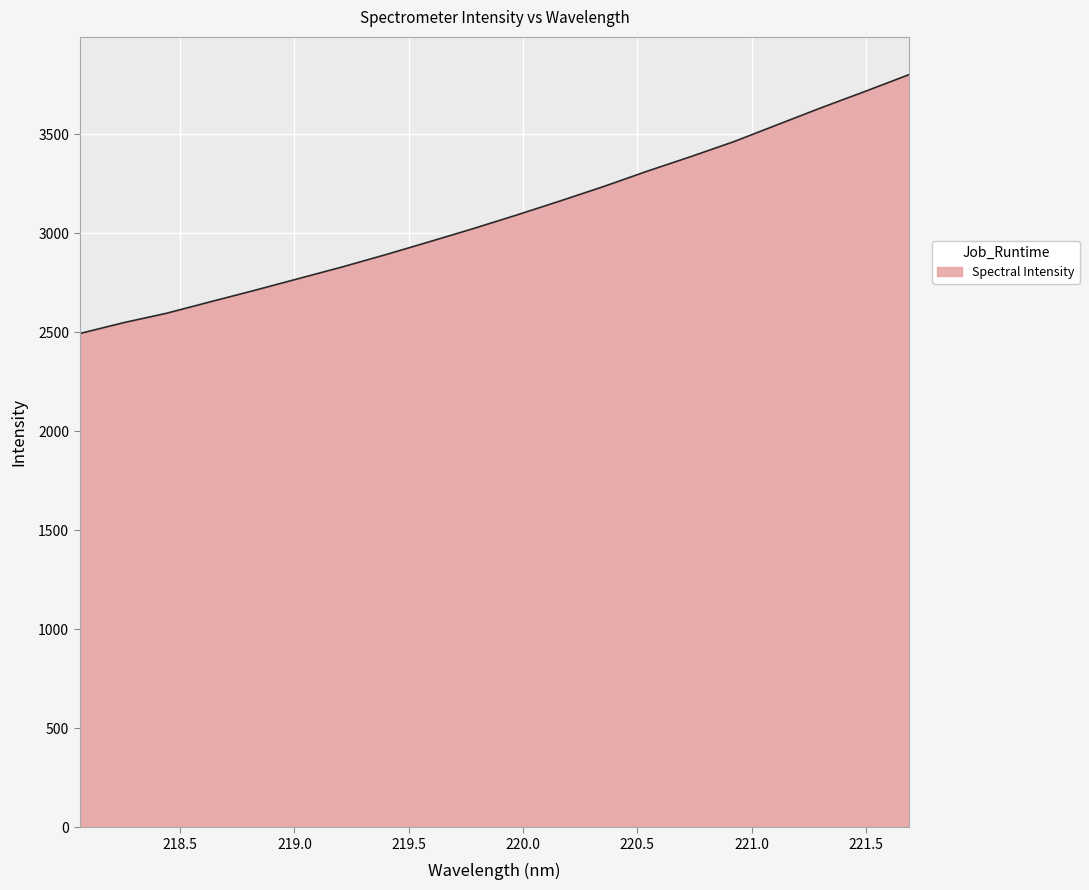

What is the greatest value displayed?

3801.9